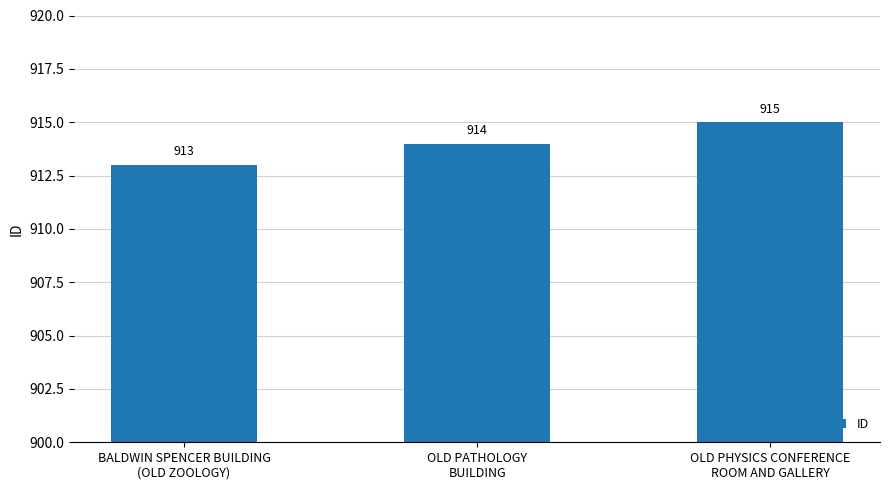

What is the difference between the second highest and minimum values?

1